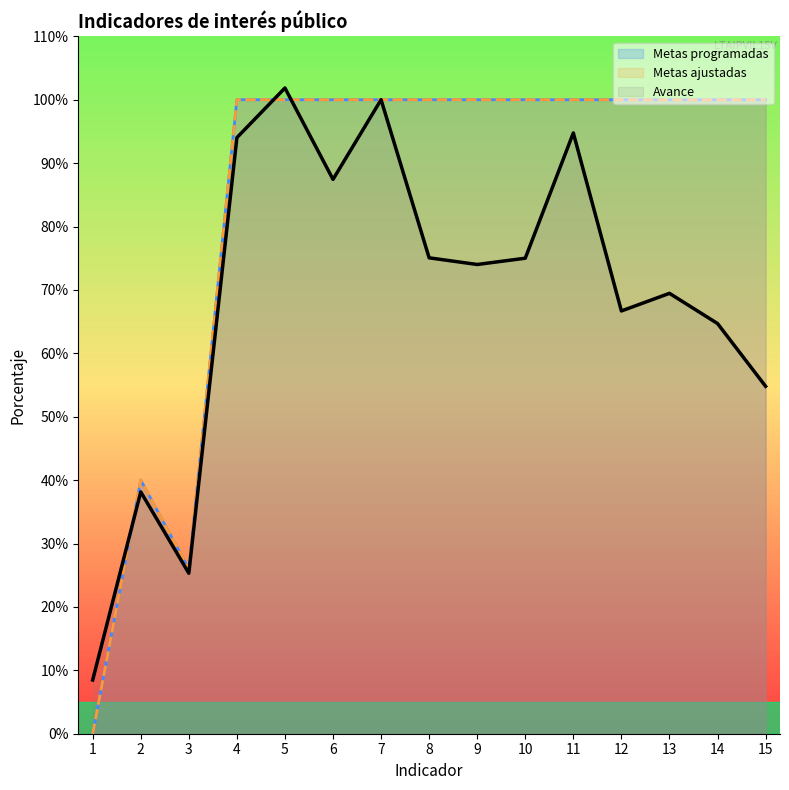

What is the difference between the maximum and minimum values in the Metas programadas series?

100.0